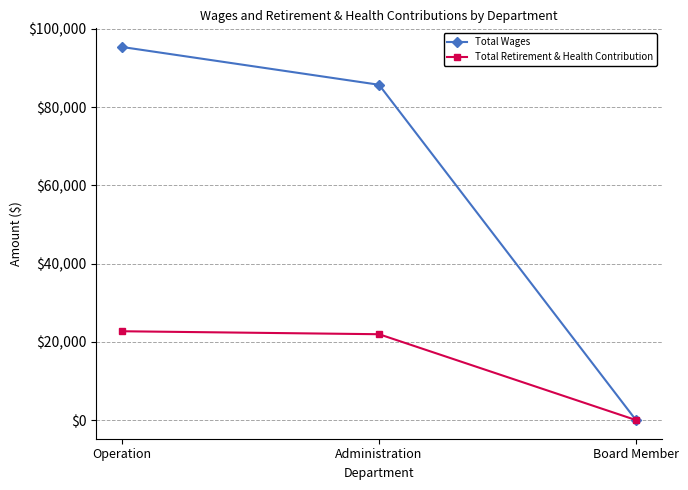

How many distinct data groups are displayed?

2